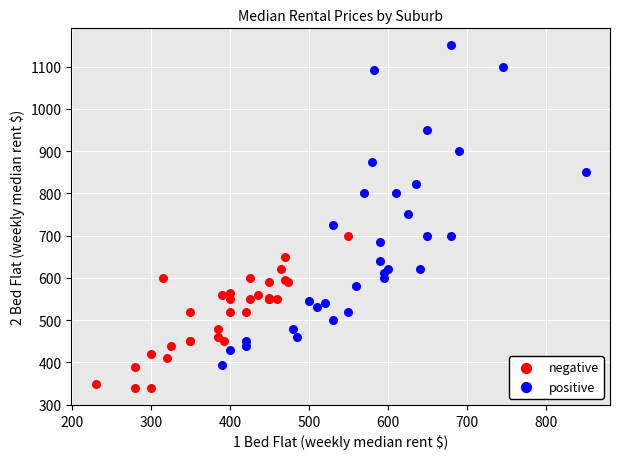

What are all the series names shown in the legend?

negative, positive